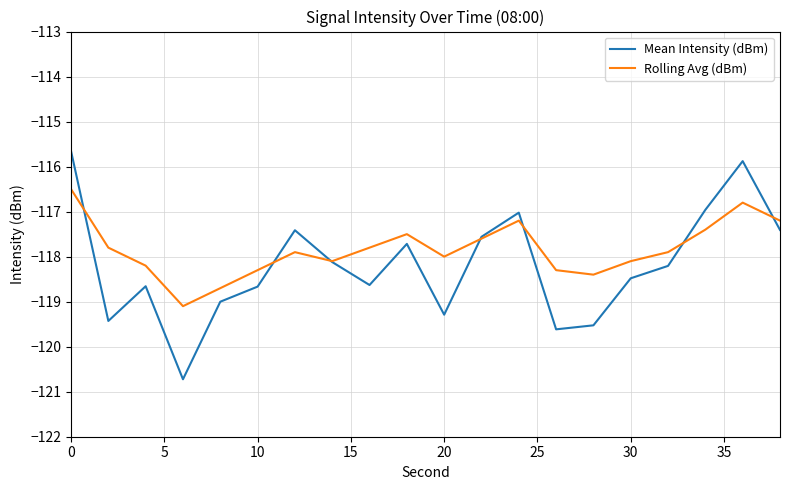

What is the minimum value for Mean Intensity (dBm)?

-120.7